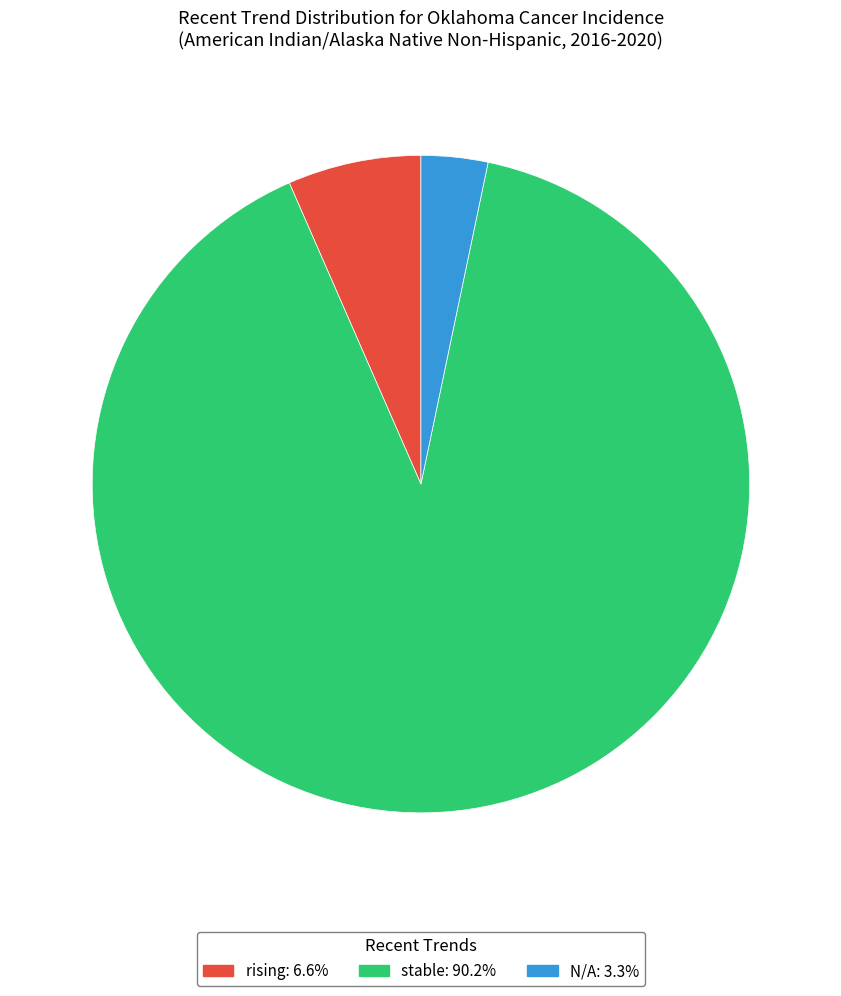

What is the smallest slice in the pie chart?

N/A